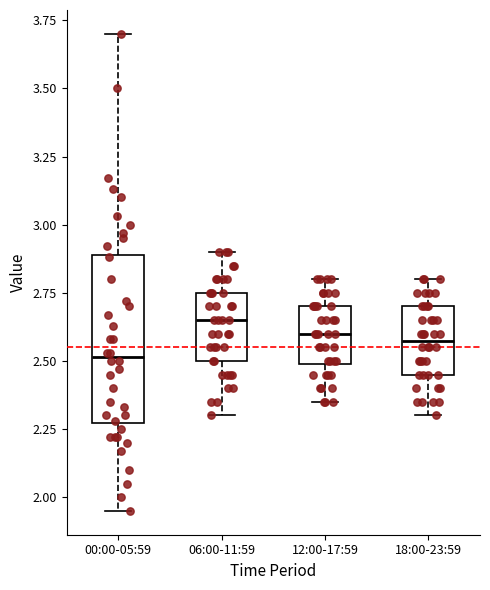

Which box's median line is the lowest?

00:00-05:59